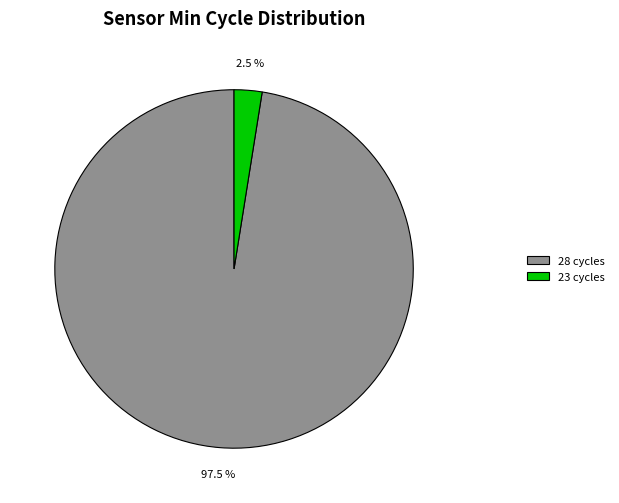

Is there a majority slice in this chart?

Yes